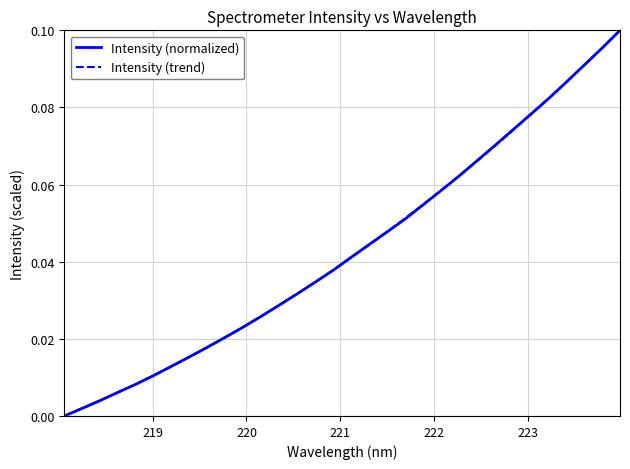

Which series has the largest range (max minus min)?

Intensity (normalized)